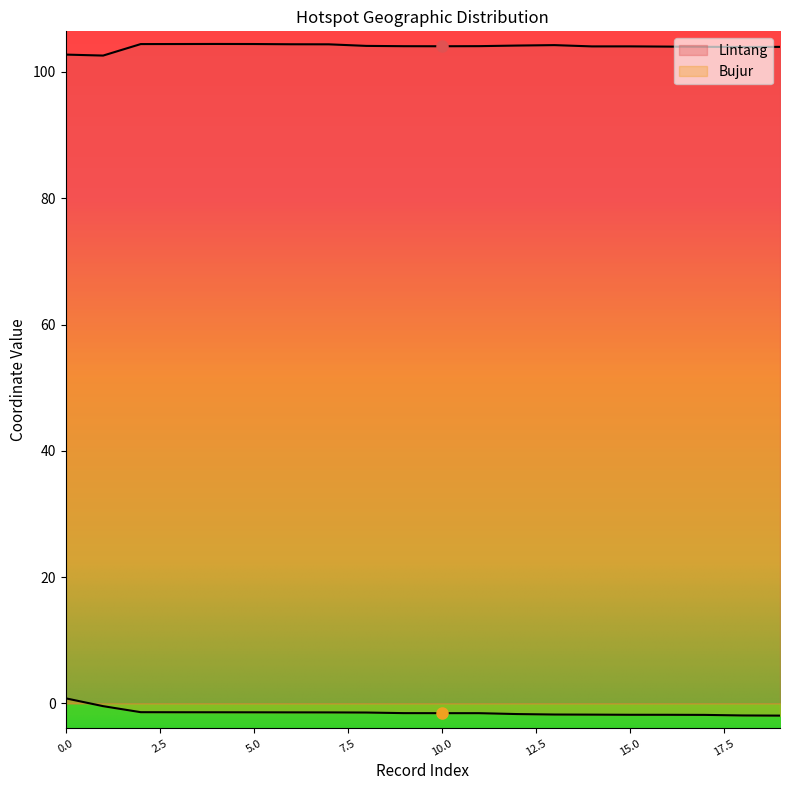

List the series in order of their peak value, lowest first.

Bujur, Lintang